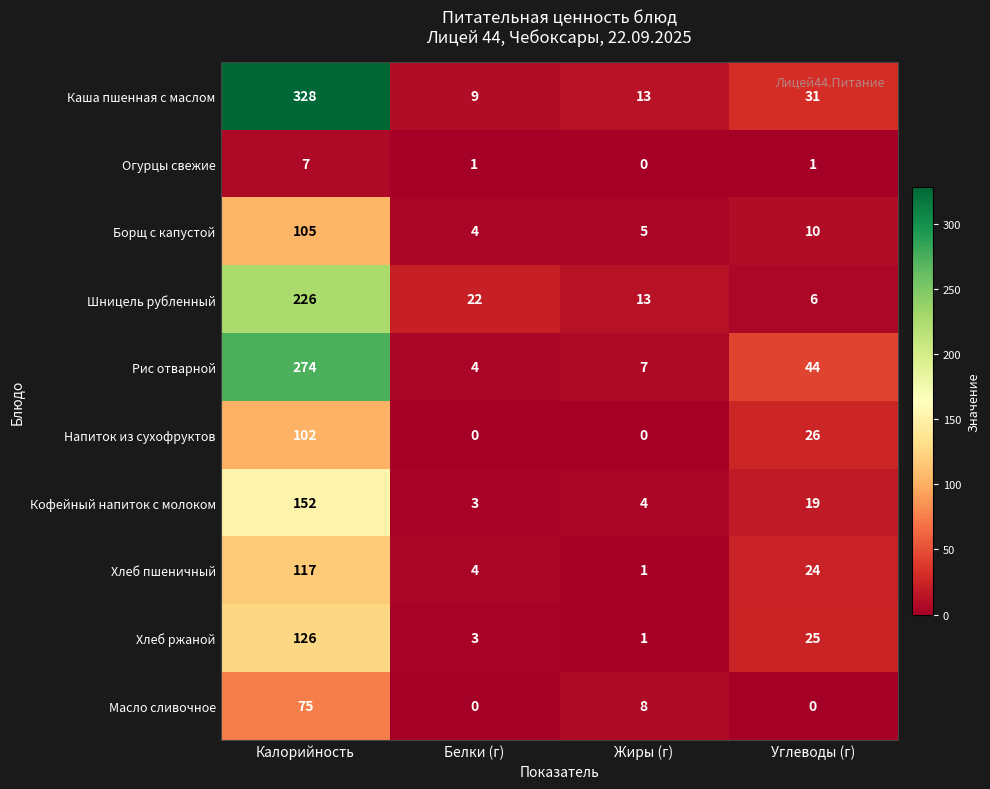

The Борщ с капустой series shows 1 at Белки (г). True or false?

False